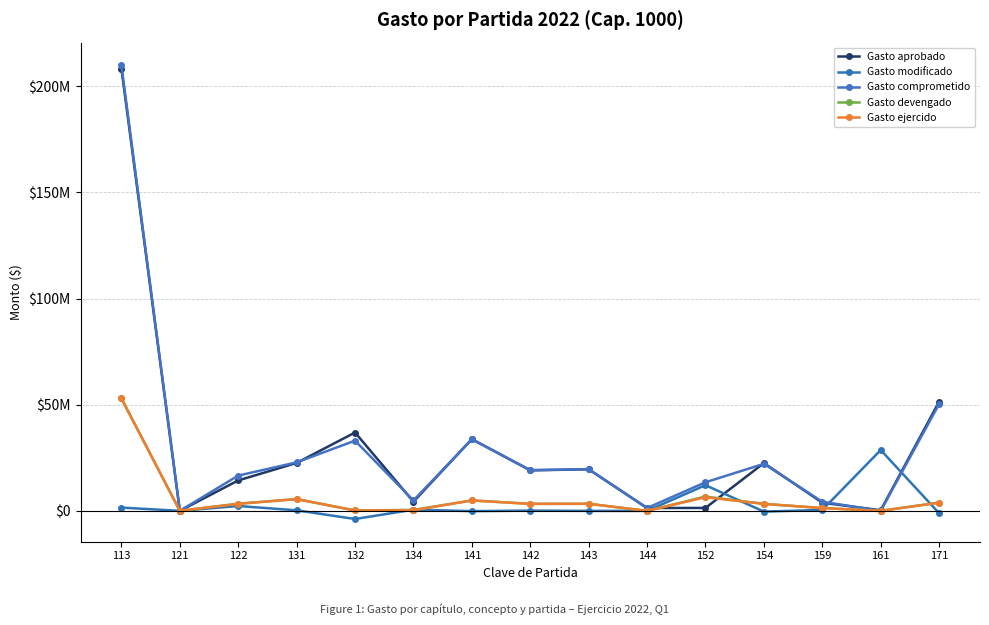

Which series has the largest range (max minus min)?

Gasto comprometido